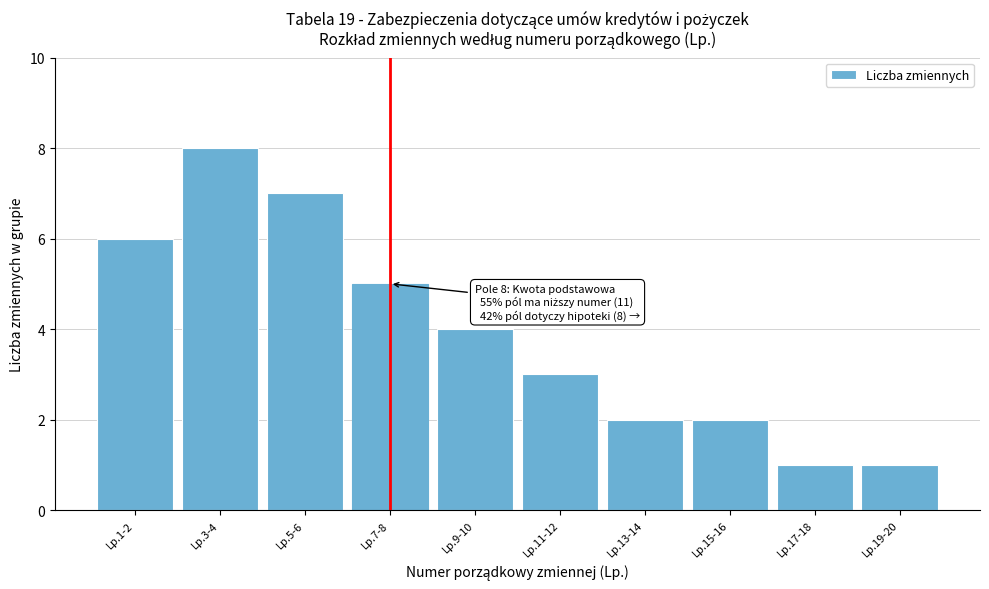

Reading right to left, list all the values displayed in this chart.

1	1	2	2	3	4	5	7	8	6